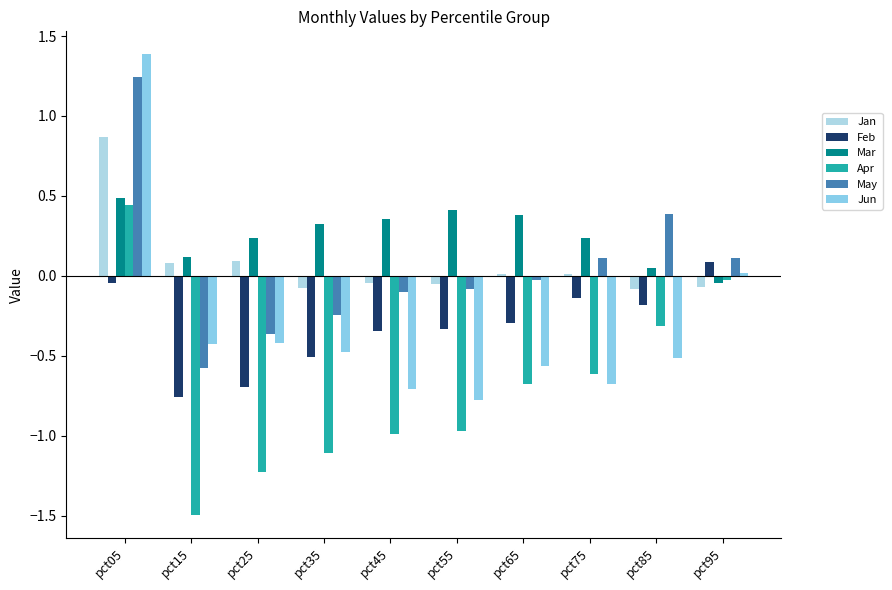

What is the value of the Apr bar at the 5th from the left?

-1.0